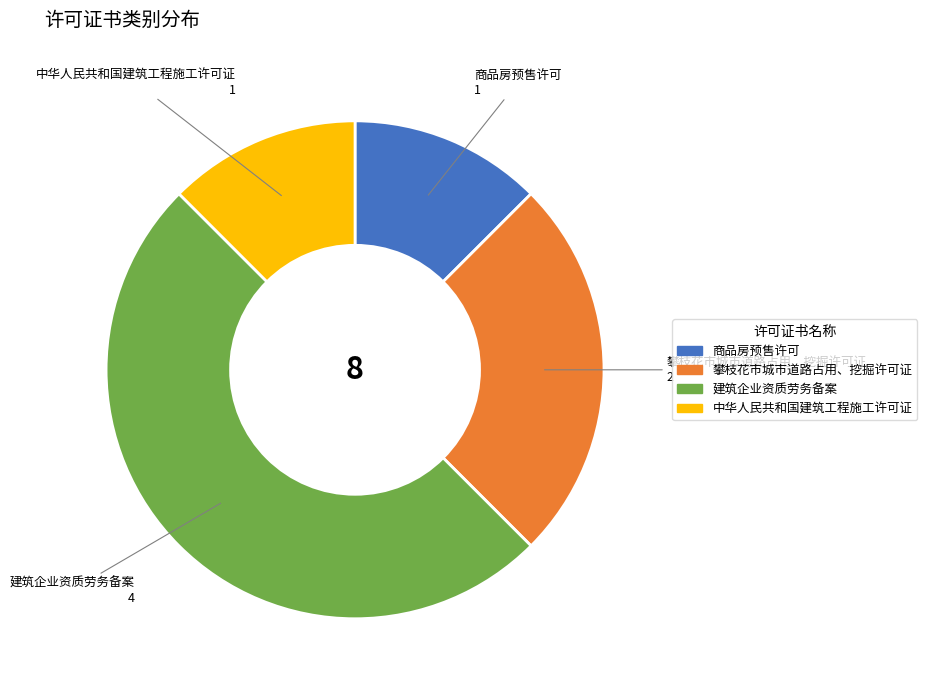

Which has a higher value, 攀枝花市城市道路占用、挖掘许可证 or 商品房预售许可?

攀枝花市城市道路占用、挖掘许可证